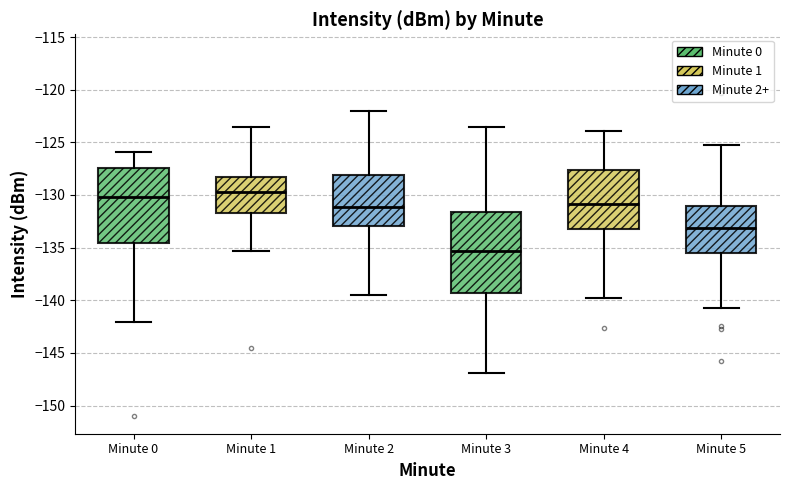

Comparing the boxes themselves (not the whiskers), which one is the tallest?

Minute 3